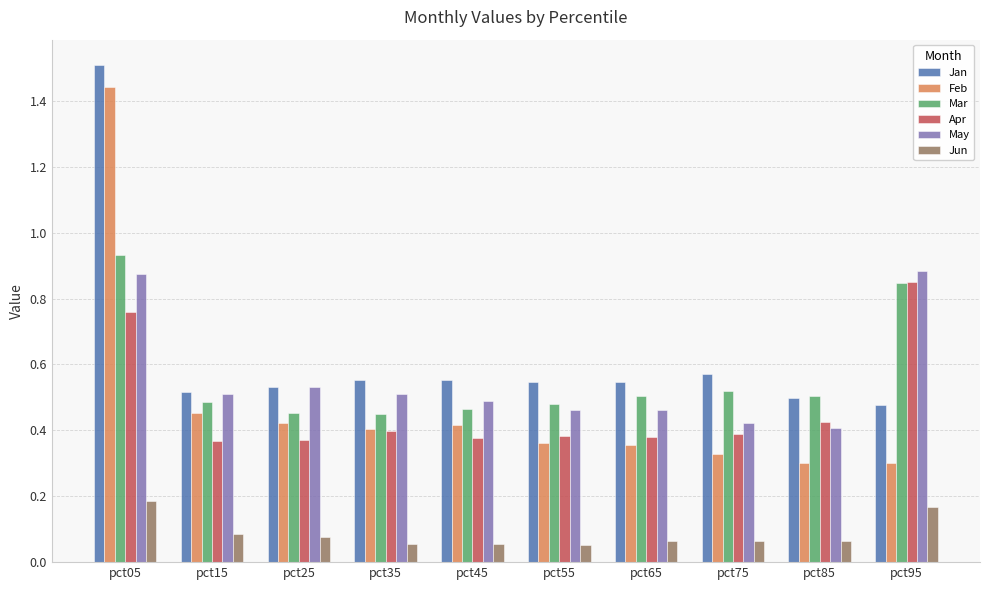

At which label is Jan closest to 0?

pct95